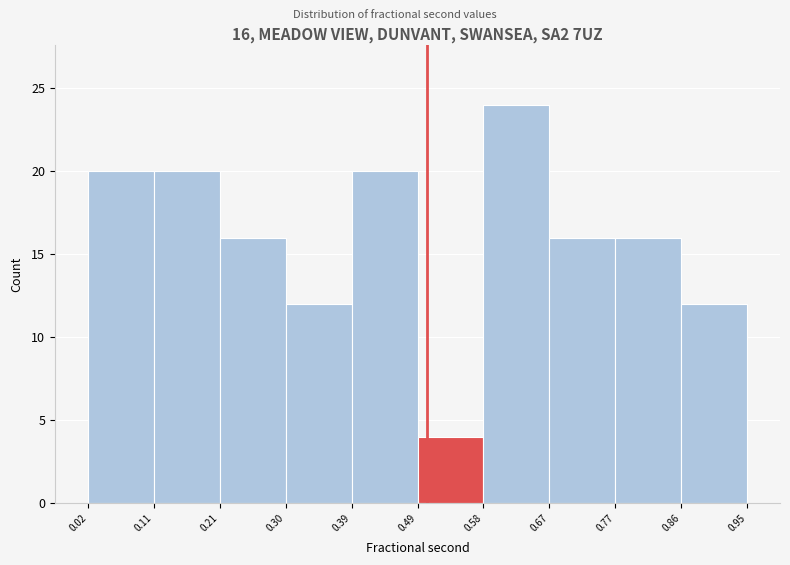

Which range on the x-axis has the tallest bar?

0.58 to 0.67